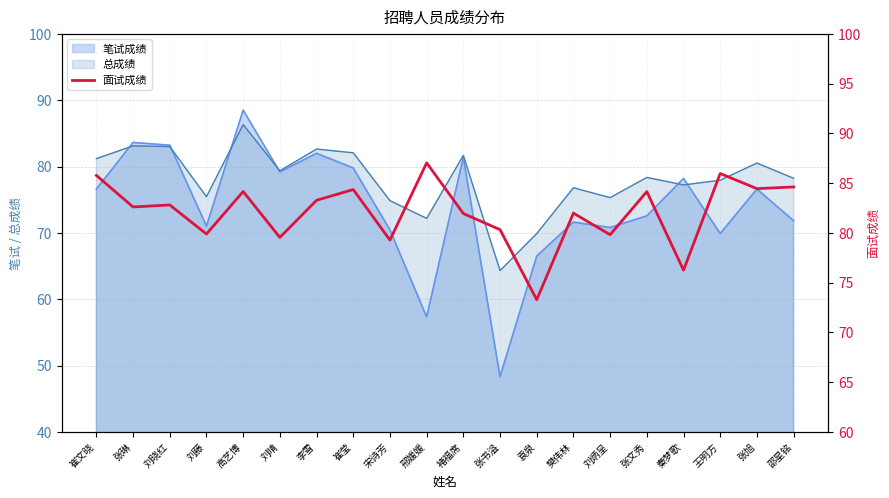

How many interior local peaks (higher than both neighbors) does the data have?

7